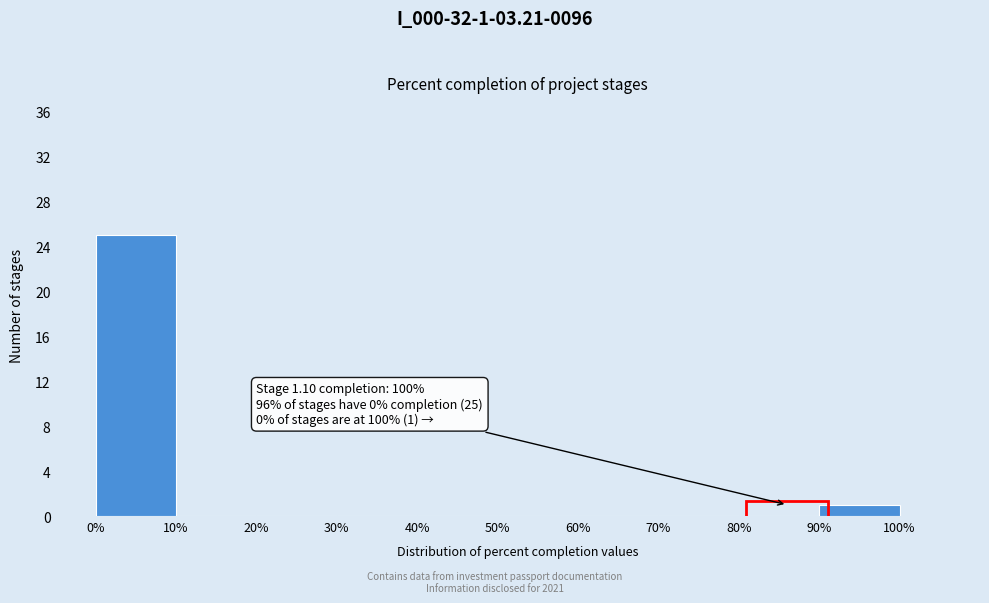

Which range on the x-axis has the tallest bar?

0% to 10%